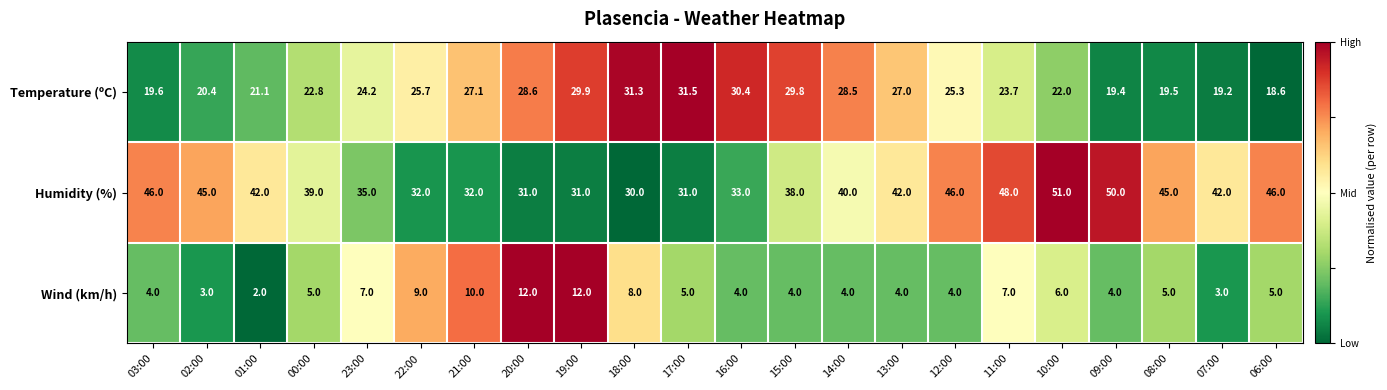

Count the number of categories in the chart.

22